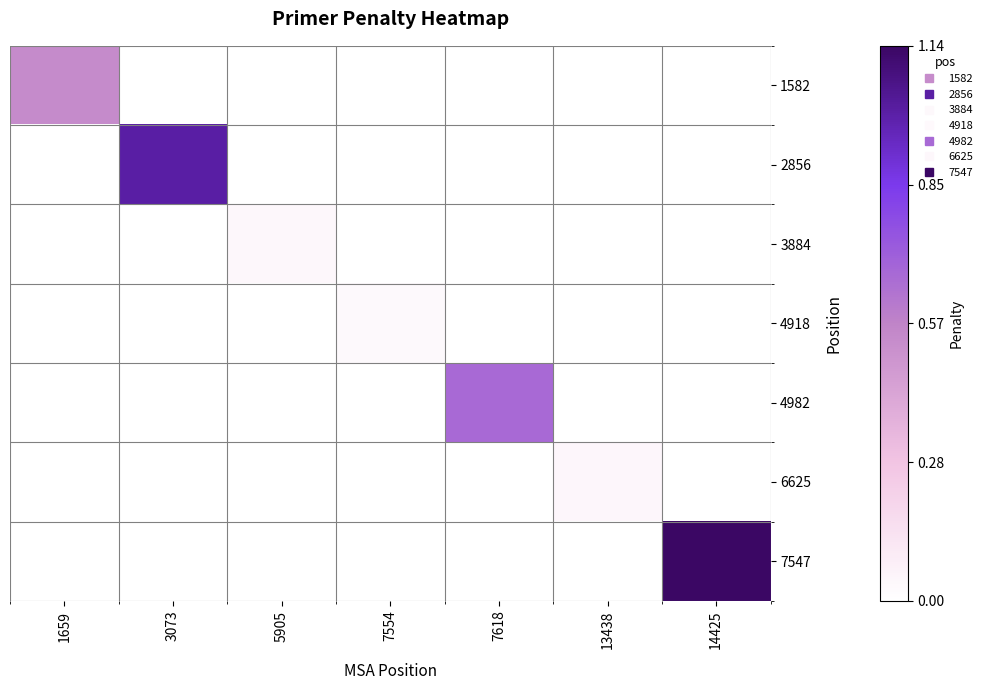

Reading right to left, extract all data points from this chart.

1582: 14425=0.0	13438=0.0	7618=0.0	7554=0.0	5905=0.0	3073=0.0	1659=0.5
2856: 14425=0.0	13438=0.0	7618=0.0	7554=0.0	5905=0.0	3073=1.0	1659=0.0
3884: 14425=0.0	13438=0.0	7618=0.0	7554=0.0	5905=0.0	3073=0.0	1659=0.0
4918: 14425=0.0	13438=0.0	7618=0.0	7554=0.0	5905=0.0	3073=0.0	1659=0.0
4982: 14425=0.0	13438=0.0	7618=0.7	7554=0.0	5905=0.0	3073=0.0	1659=0.0
6625: 14425=0.0	13438=0.0	7618=0.0	7554=0.0	5905=0.0	3073=0.0	1659=0.0
7547: 14425=1.1	13438=0.0	7618=0.0	7554=0.0	5905=0.0	3073=0.0	1659=0.0